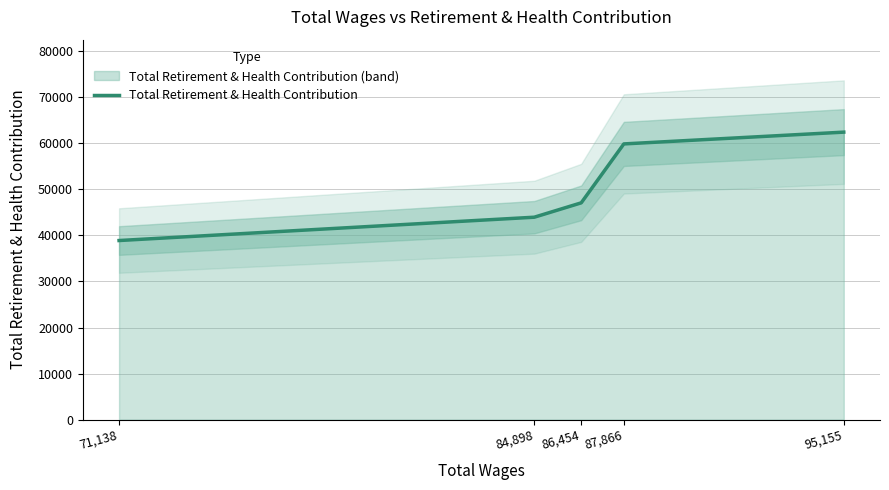

What is the value of the 4th point from the left?

59857